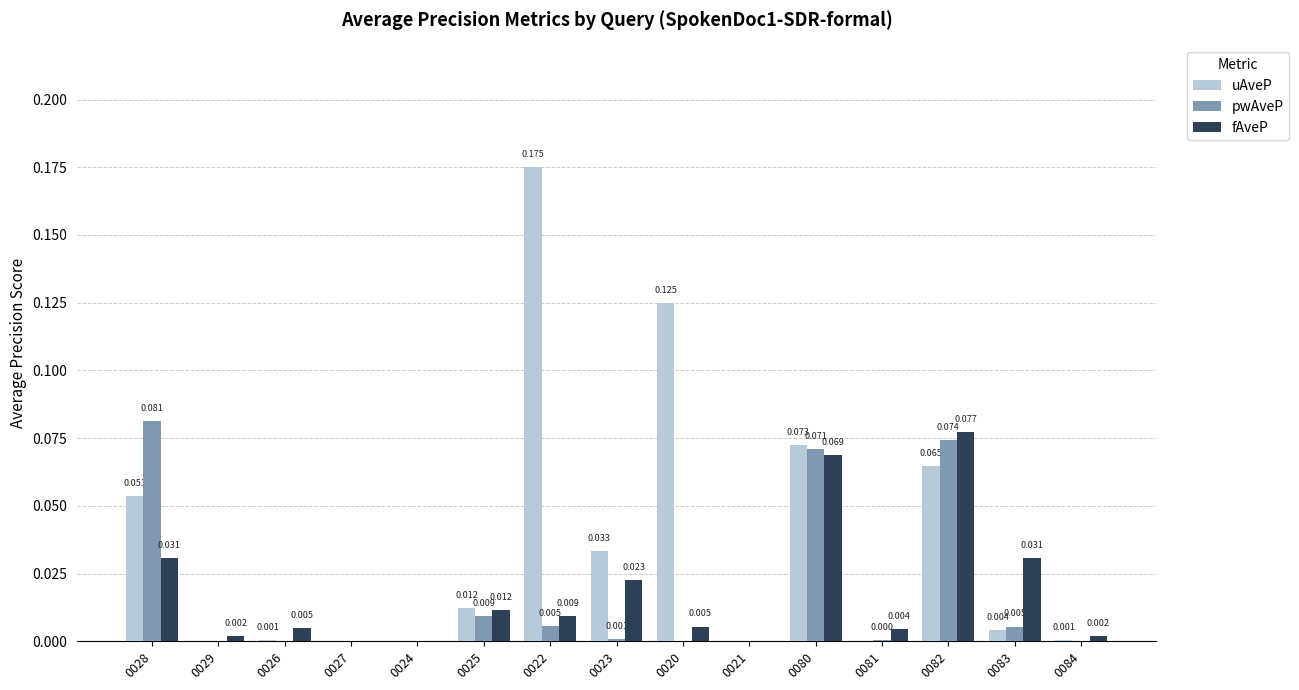

Which series has the largest total across all categories?

uAveP